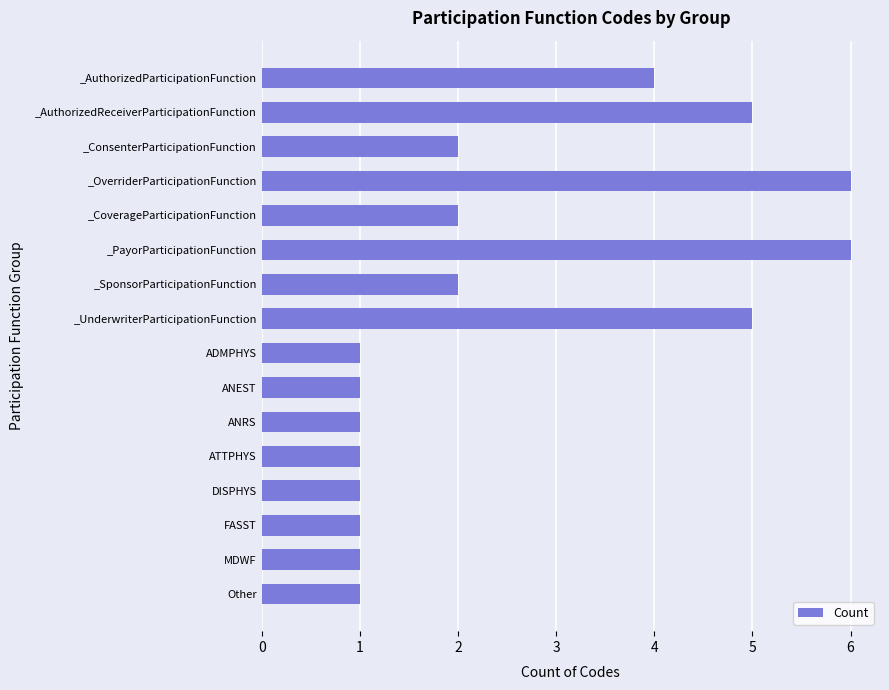

Reading bottom to top, list all the values displayed in this chart.

Other=1	MDWF=1	FASST=1	DISPHYS=1	ATTPHYS=1	ANRS=1	ANEST=1	ADMPHYS=1	_UnderwriterParticipationFunction=5	_SponsorParticipationFunction=2	_PayorParticipationFunction=6	_CoverageParticipationFunction=2	_OverriderParticipationFunction=6	_ConsenterParticipationFunction=2	_AuthorizedReceiverParticipationFunction=5	_AuthorizedParticipationFunction=4